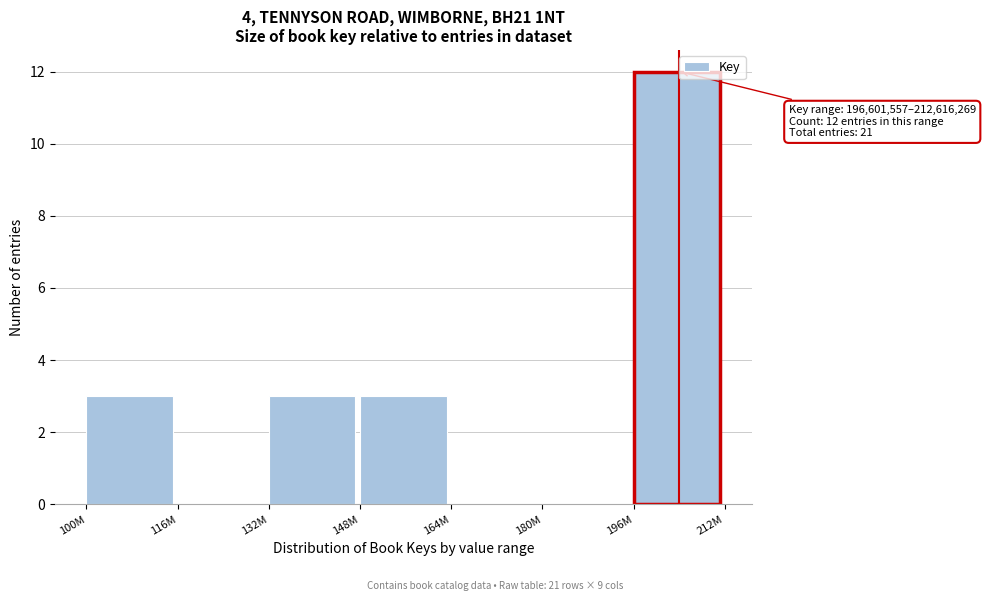

Reading left to right, transcribe all the data shown in this chart.

100M=3	116M=0	132M=3	148M=3	164M=0	180M=0	196M=12